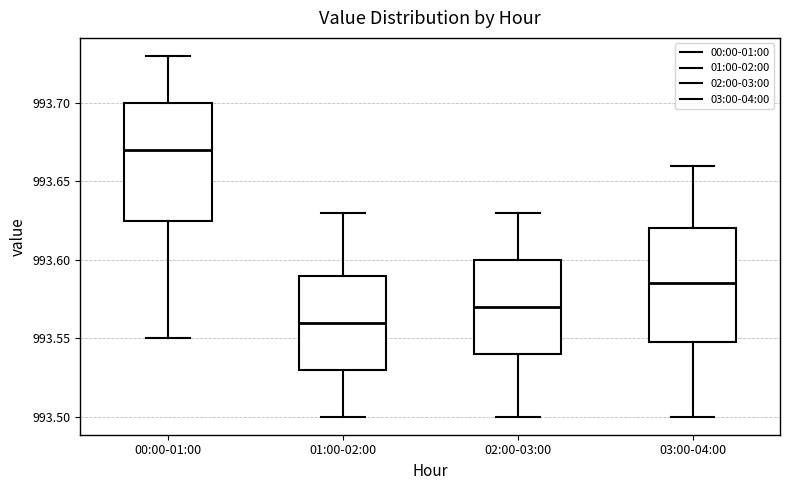

Where does the median line of the box for 00:00-01:00 sit on the y-axis? The values are not printed on the chart, so give them approximately, as read against the axis.

993.670